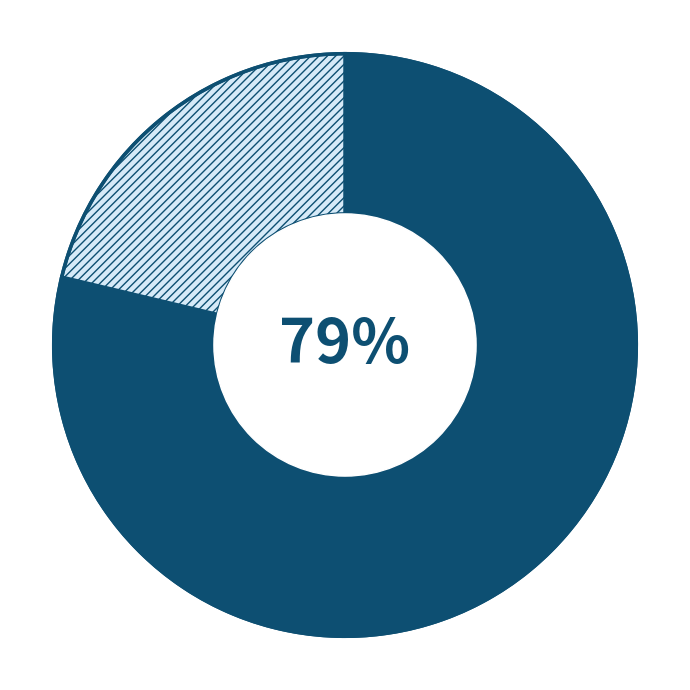

Is there a majority slice in this chart?

Yes